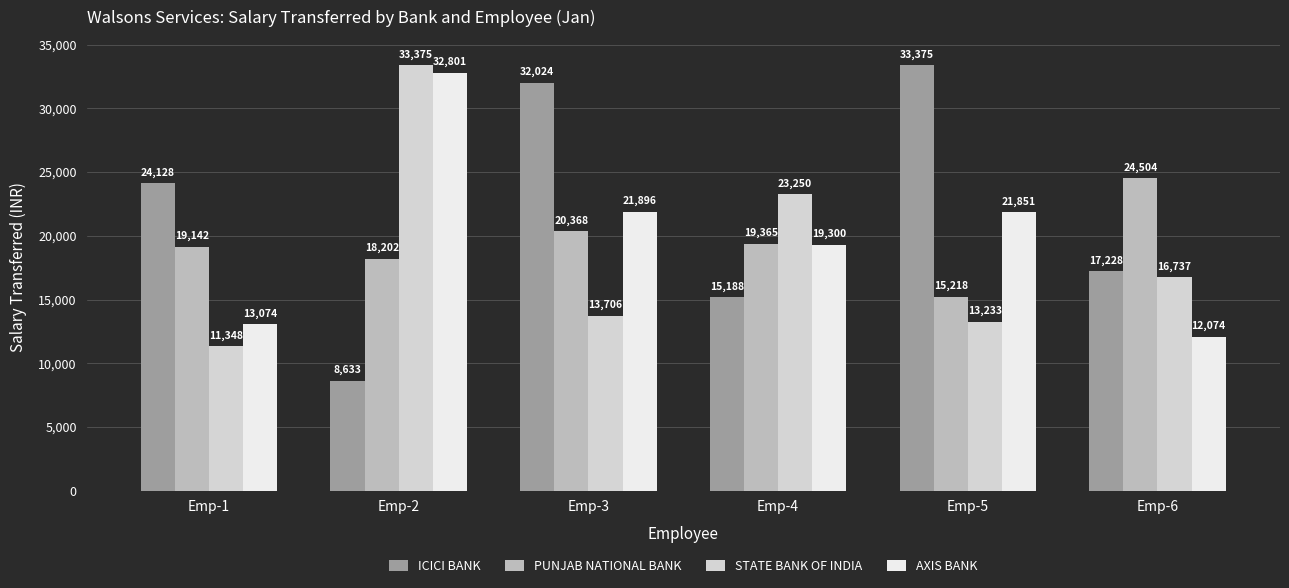

What is the value of the AXIS BANK bar at the 5th from the left?

21851